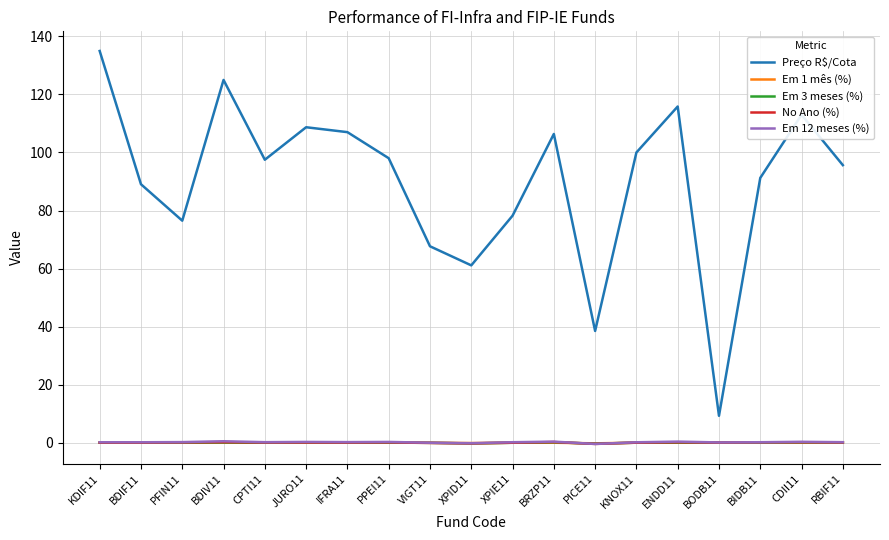

Which series has the largest total across all categories?

Preço R$/Cota